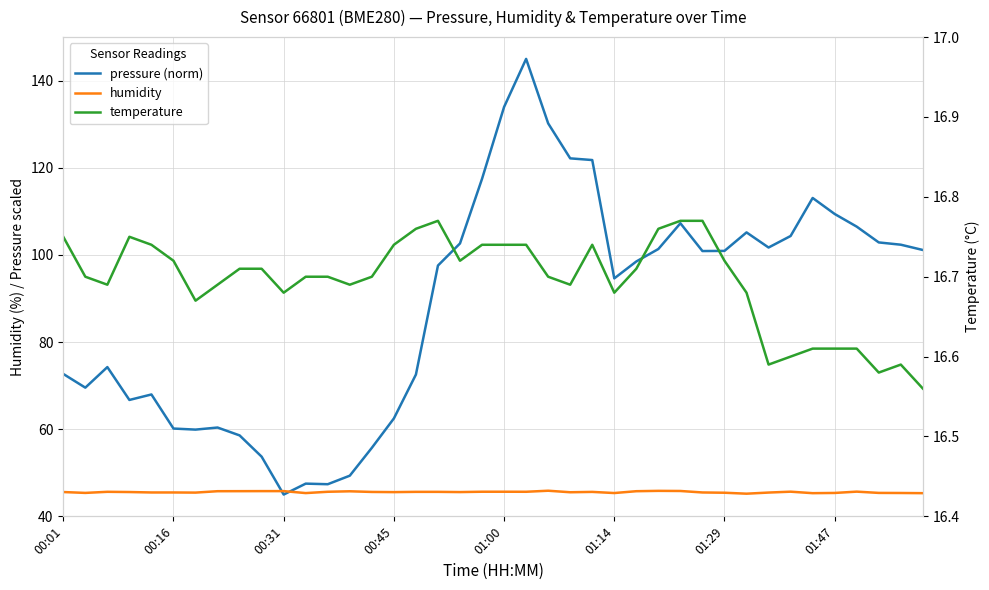

How many data points does each series have?

40